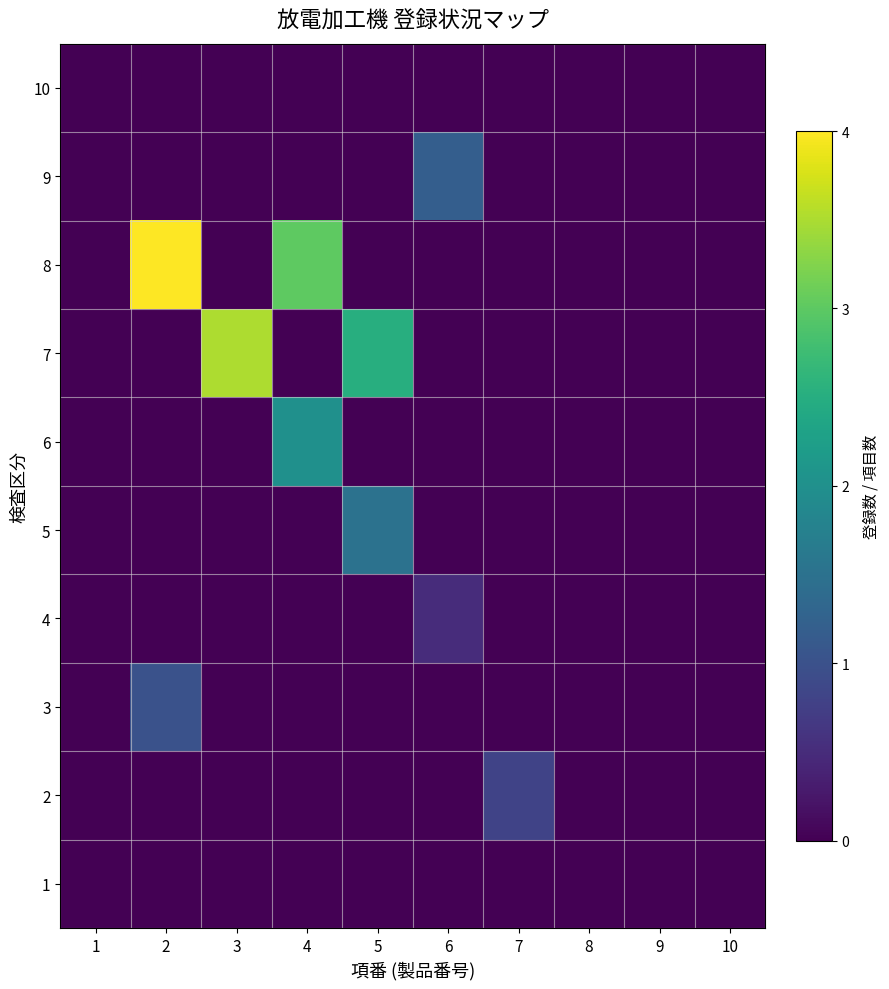

Reading right to left, list all the values displayed in this chart.

1: 10=0.0	9=0.0	8=0.0	7=0.0	6=0.0	5=0.0	4=0.0	3=0.0	2=0.0	1=0.0
2: 10=0.0	9=0.0	8=0.0	7=0.8	6=0.0	5=0.0	4=0.0	3=0.0	2=0.0	1=0.0
3: 10=0.0	9=0.0	8=0.0	7=0.0	6=0.0	5=0.0	4=0.0	3=0.0	2=1.0	1=0.0
4: 10=0.0	9=0.0	8=0.0	7=0.0	6=0.5	5=0.0	4=0.0	3=0.0	2=0.0	1=0.0
5: 10=0.0	9=0.0	8=0.0	7=0.0	6=0.0	5=1.5	4=0.0	3=0.0	2=0.0	1=0.0
6: 10=0.0	9=0.0	8=0.0	7=0.0	6=0.0	5=0.0	4=2.0	3=0.0	2=0.0	1=0.0
7: 10=0.0	9=0.0	8=0.0	7=0.0	6=0.0	5=2.5	4=0.0	3=3.5	2=0.0	1=0.0
8: 10=0.0	9=0.0	8=0.0	7=0.0	6=0.0	5=0.0	4=3.0	3=0.0	2=4.1	1=0.0
9: 10=0.0	9=0.0	8=0.0	7=0.0	6=1.2	5=0.0	4=0.0	3=0.0	2=0.0	1=0.0
10: 10=0.0	9=0.0	8=0.0	7=0.0	6=0.0	5=0.0	4=0.0	3=0.0	2=0.0	1=0.0